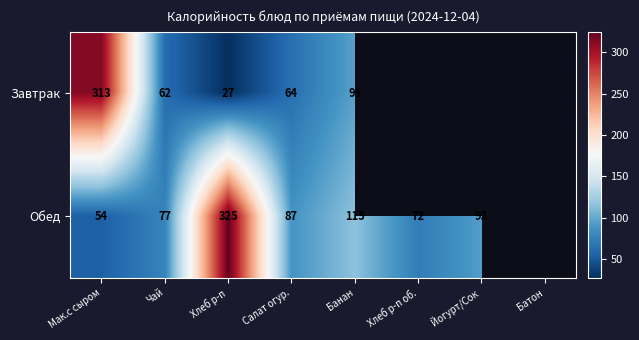

Is the value of Завтрак at Мак.с сыром greater than the value of Обед at Хлеб р-п?

No